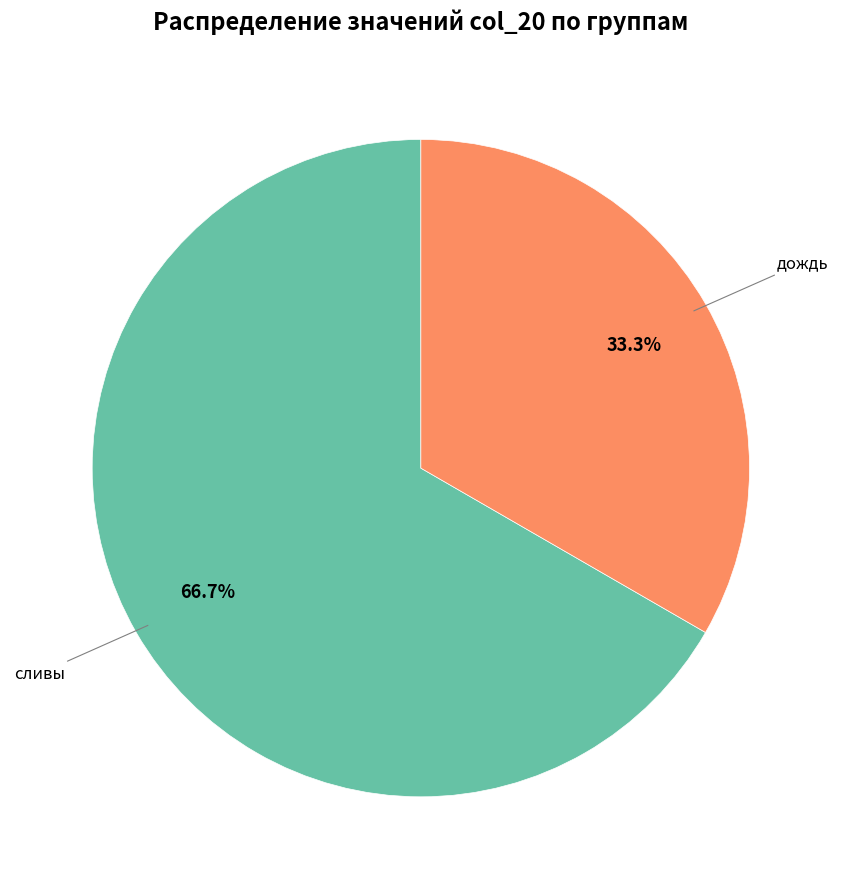

Is there a majority slice in this chart?

Yes